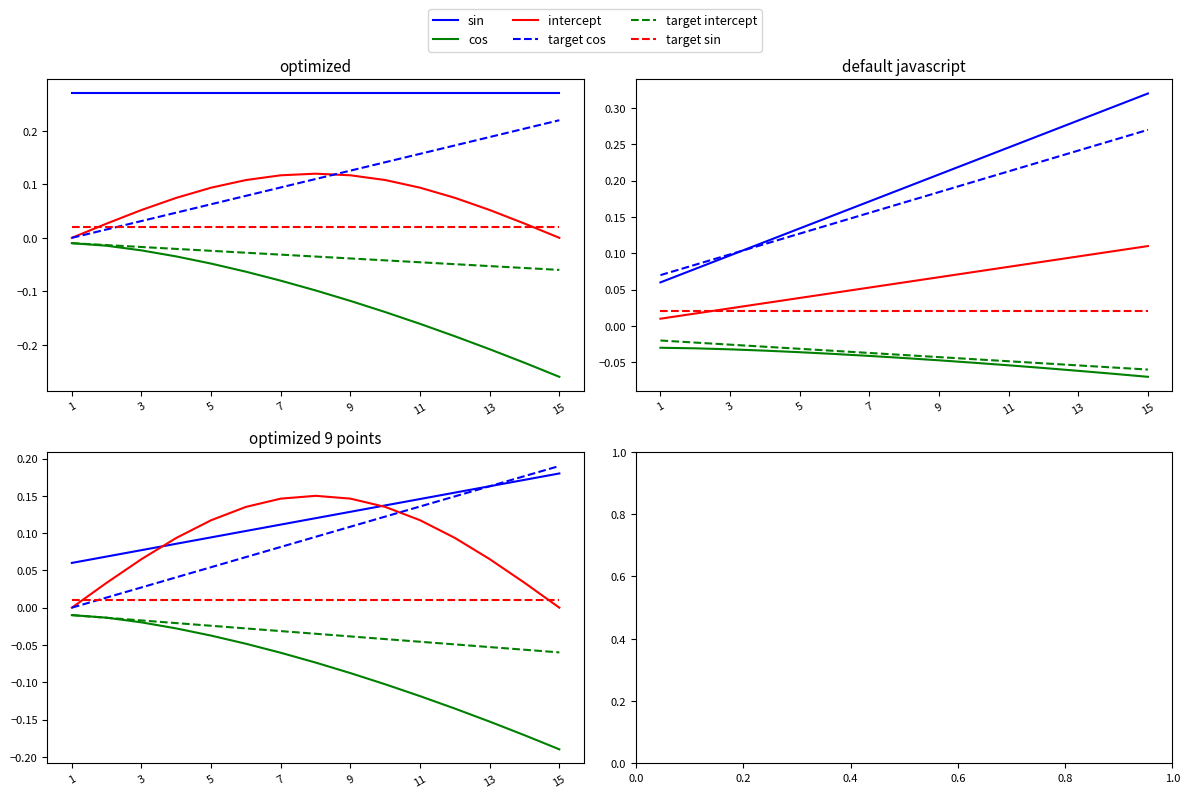

Rank the series by their maximum value, from lowest to highest.

cos, target intercept, target sin, intercept, sin, target cos